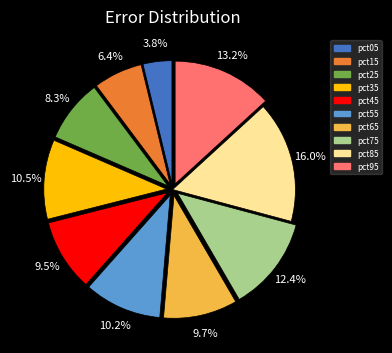

What is the total percentage of pct45 and pct15?

15.9%